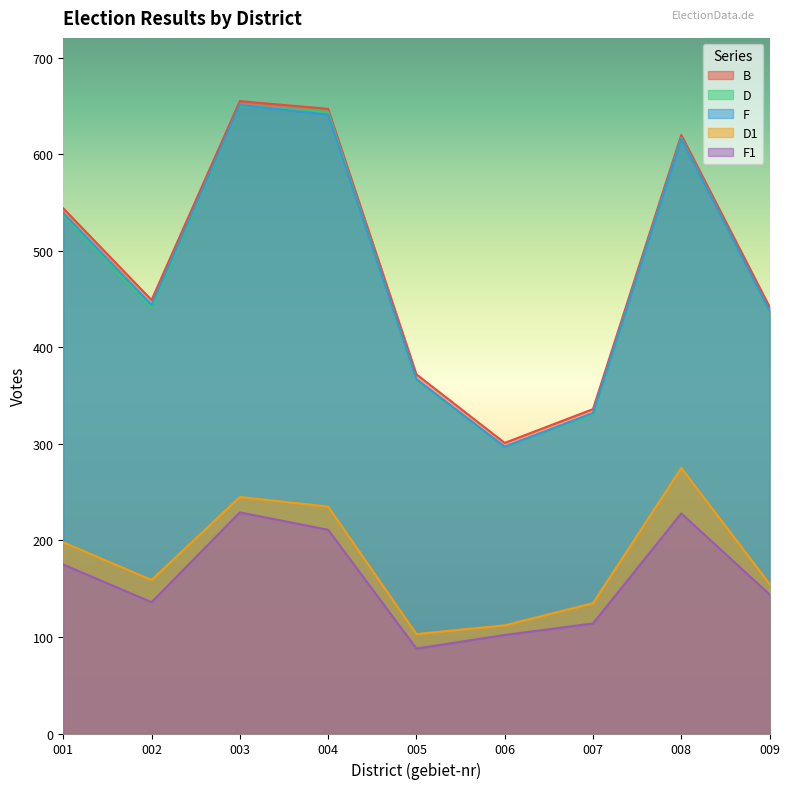

Reading right to left, transcribe all the data shown in this chart.

B: 442	620	336	301	372	647	655	449	544
D: 437	617	331	297	366	644	650	441	537
F: 438	616	332	297	367	641	651	444	539
D1: 155	275	135	112	103	235	245	159	198
F1: 144	228	114	102	88	211	229	136	175